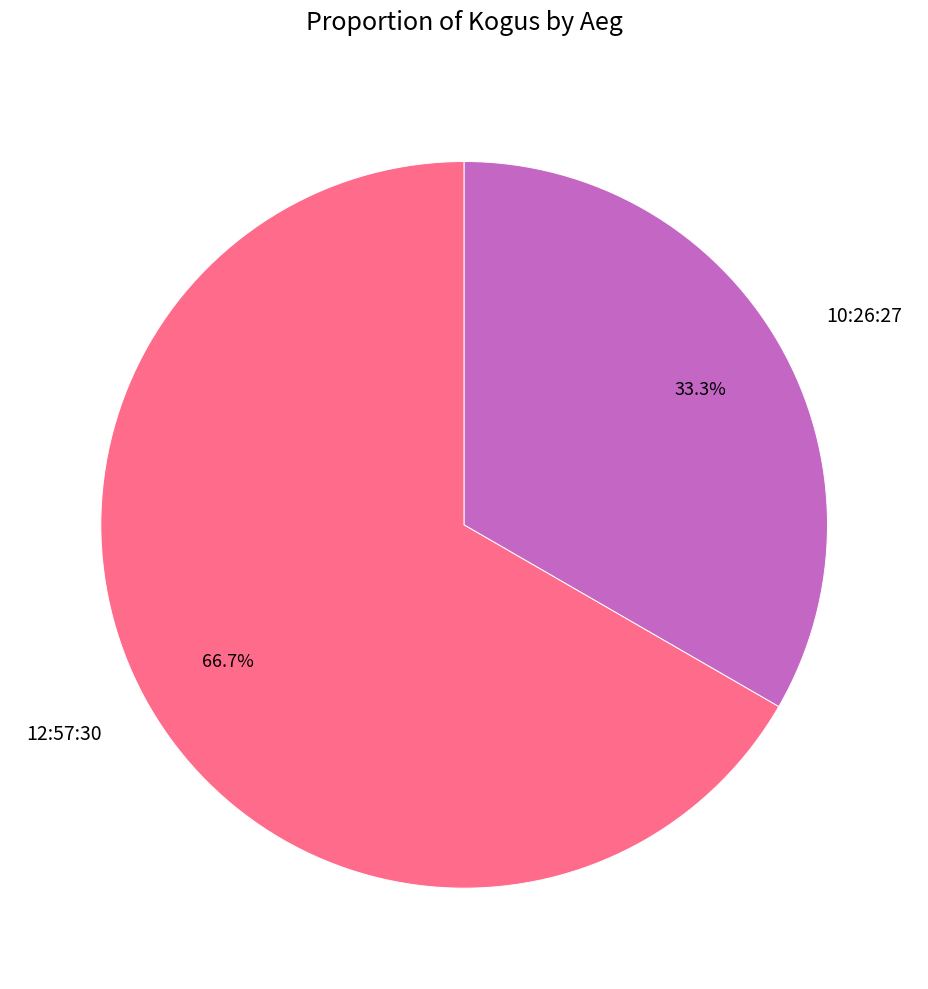

Approximately how many times larger is the value at 12:57:30 compared to 10:26:27?

2.0